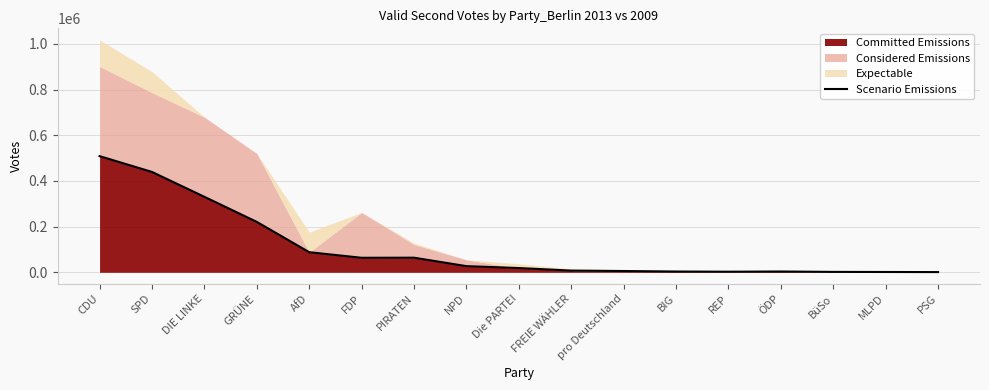

Rank the categories by value from lowest to highest.

PSG, MLPD, BüSo, REP, BIG, ÖDP, pro Deutschland, FREIE WÄHLER, Die PARTEI, NPD, FDP, PIRATEN, AfD, GRÜNE, DIE LINKE, SPD, CDU